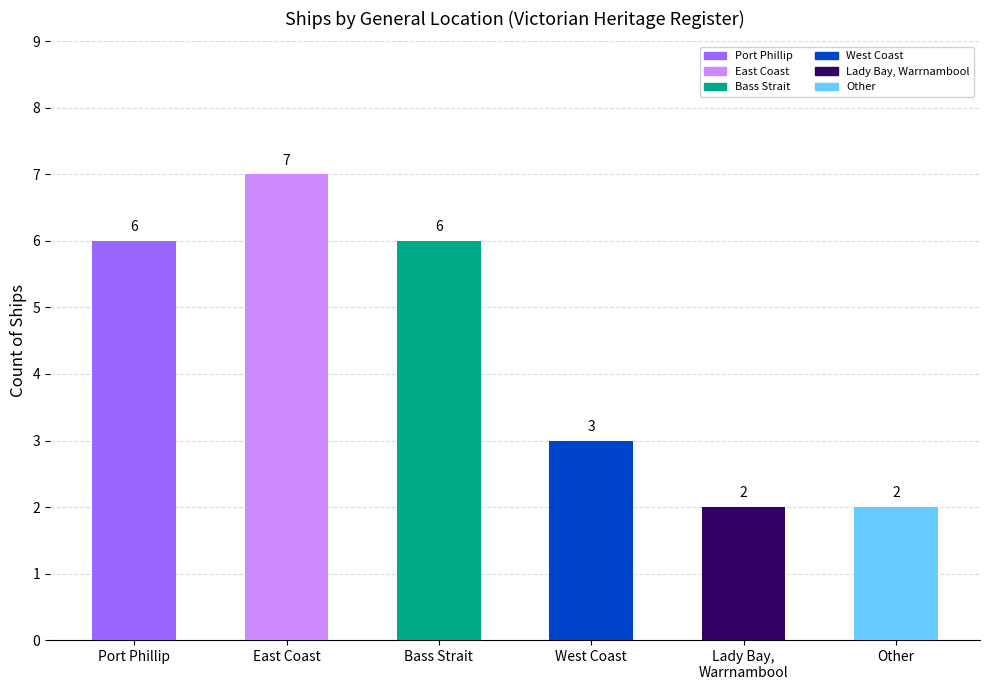

Which has a higher value, Other or Port Phillip?

Port Phillip